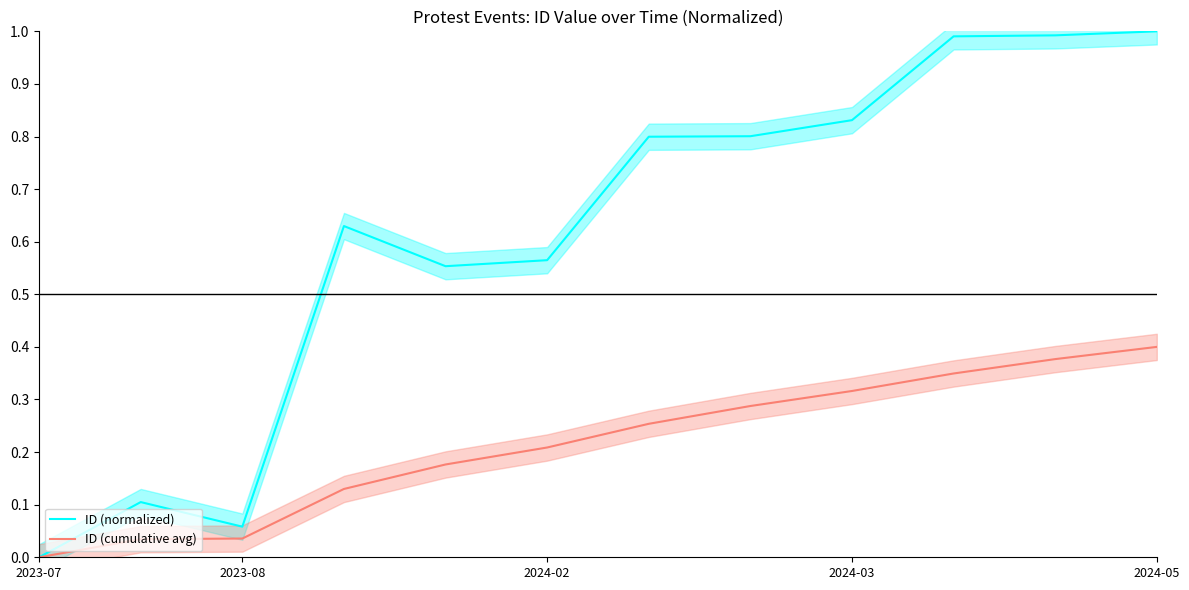

At which category does the chart reach its minimum across all series?

2023-07